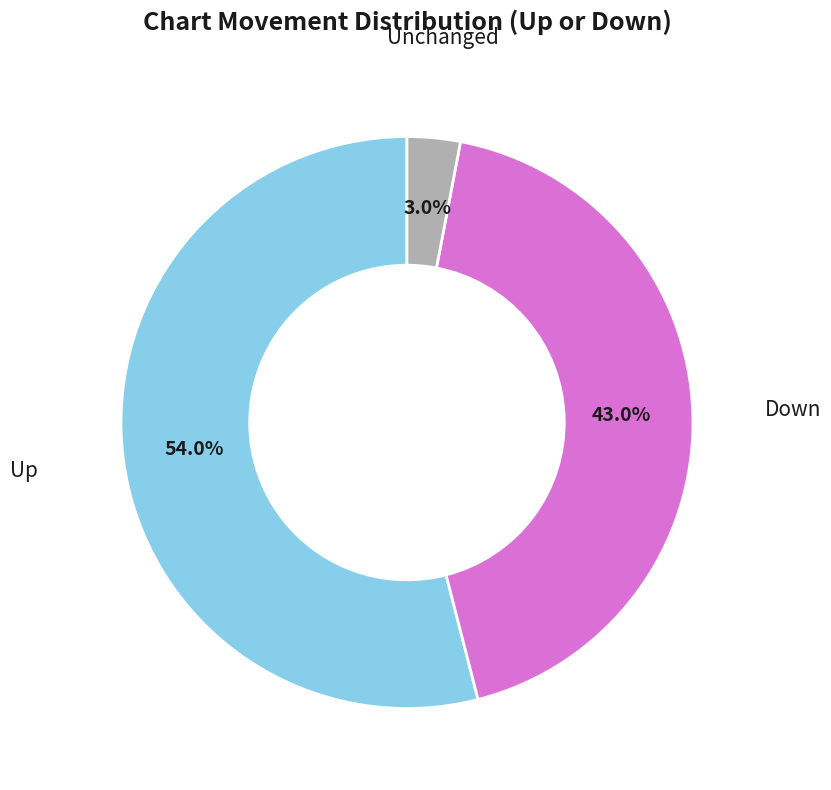

Count the number of slices in the pie.

3